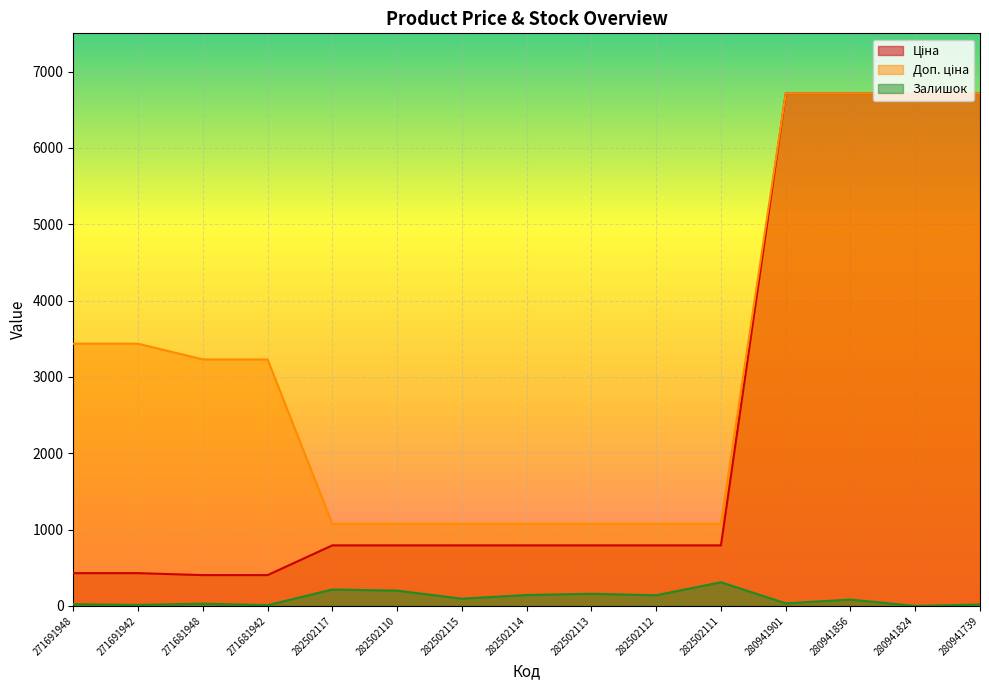

True or false: Доп. ціна has more than 2 interior local peaks.

False